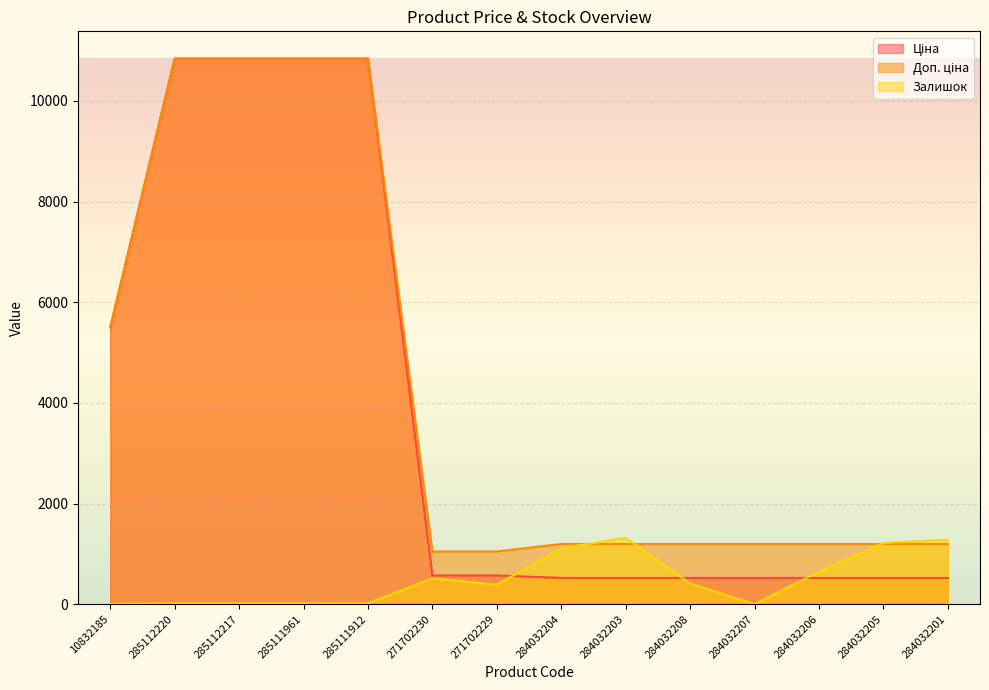

Which series has the largest total across all categories?

Доп. ціна